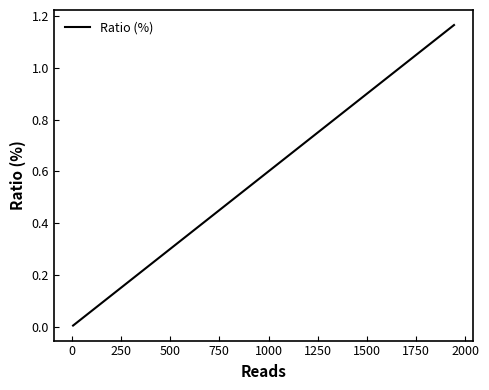

Is this an area chart (filled region under the line)?

No